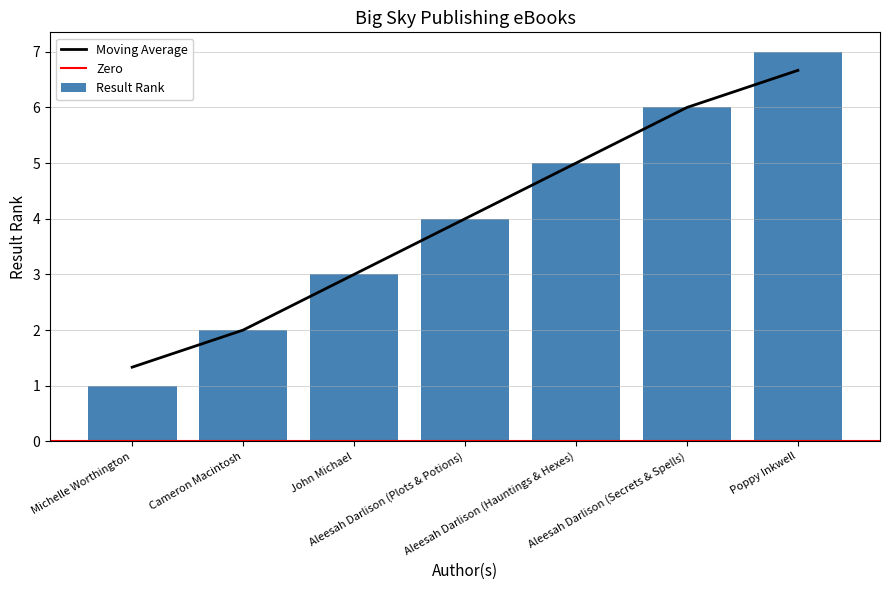

How many values are between 2 and 6?

5